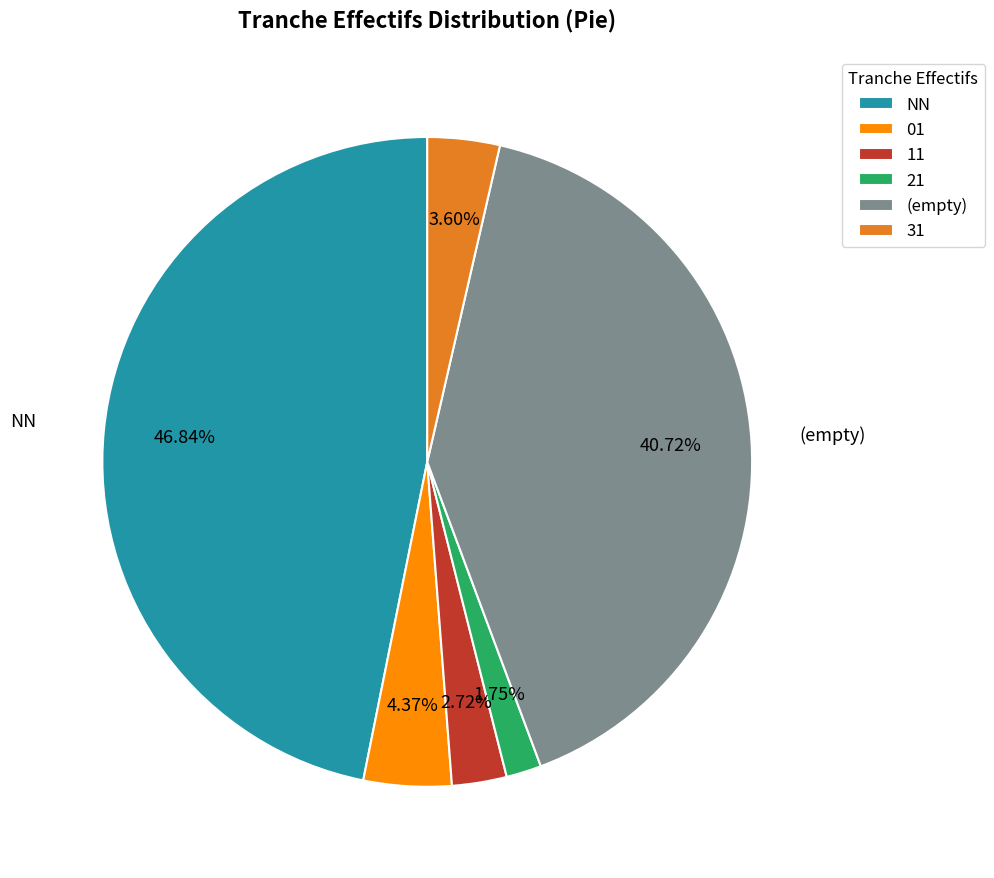

Does NN account for over 50% of the chart?

No